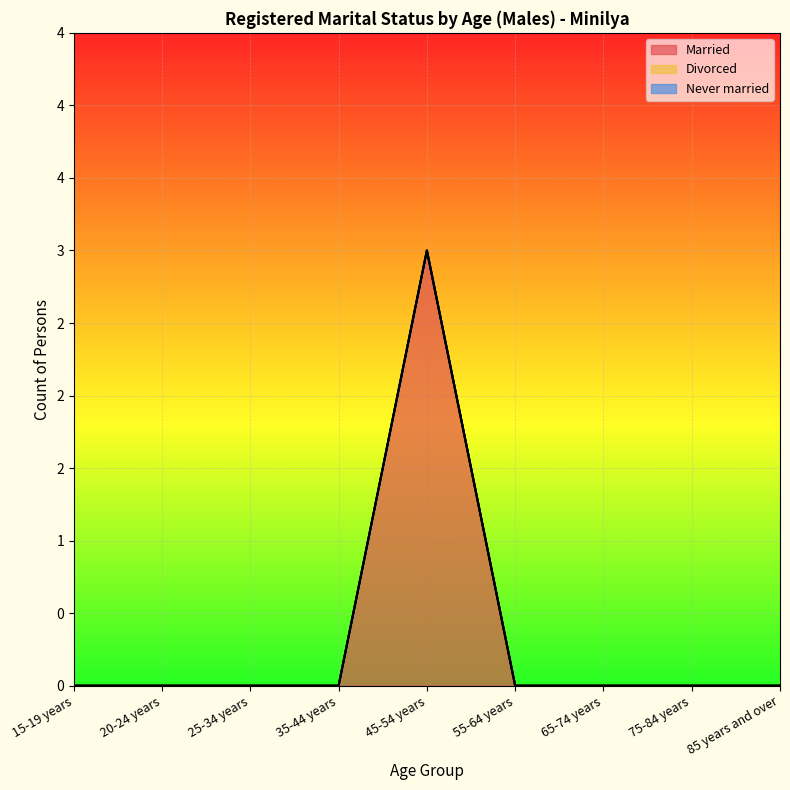

Rank the series by their maximum value, from lowest to highest.

Divorced, Never married, Married